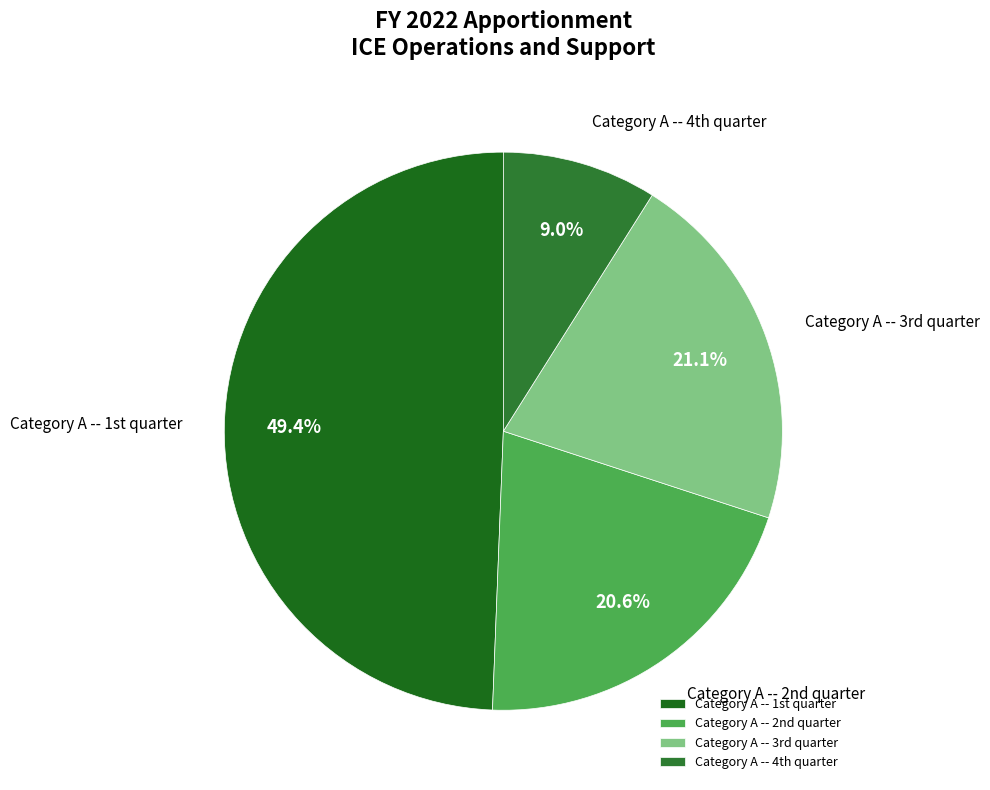

What is the smallest slice in the pie chart?

Category A -- 4th quarter